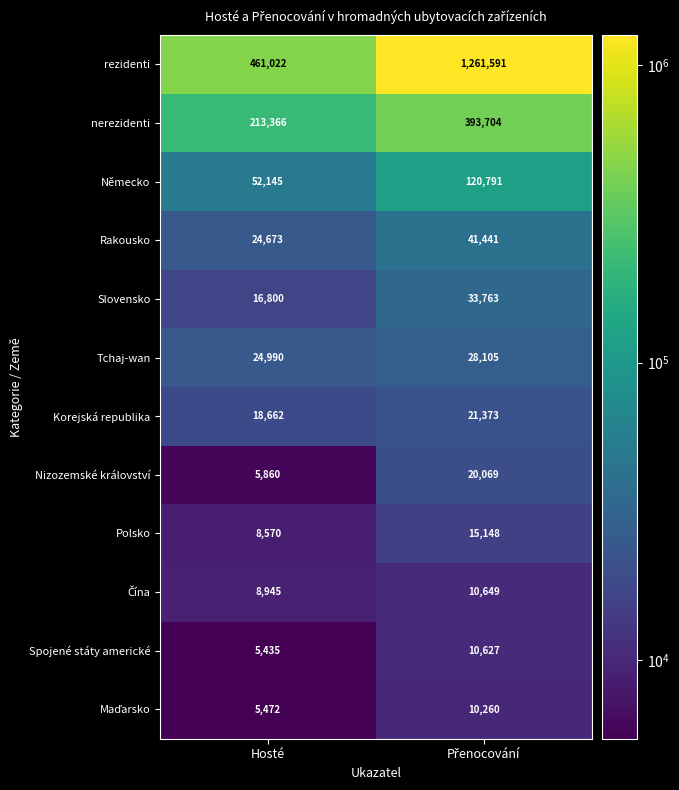

What is the difference between the maximum and minimum values in the Rakousko series?

16768